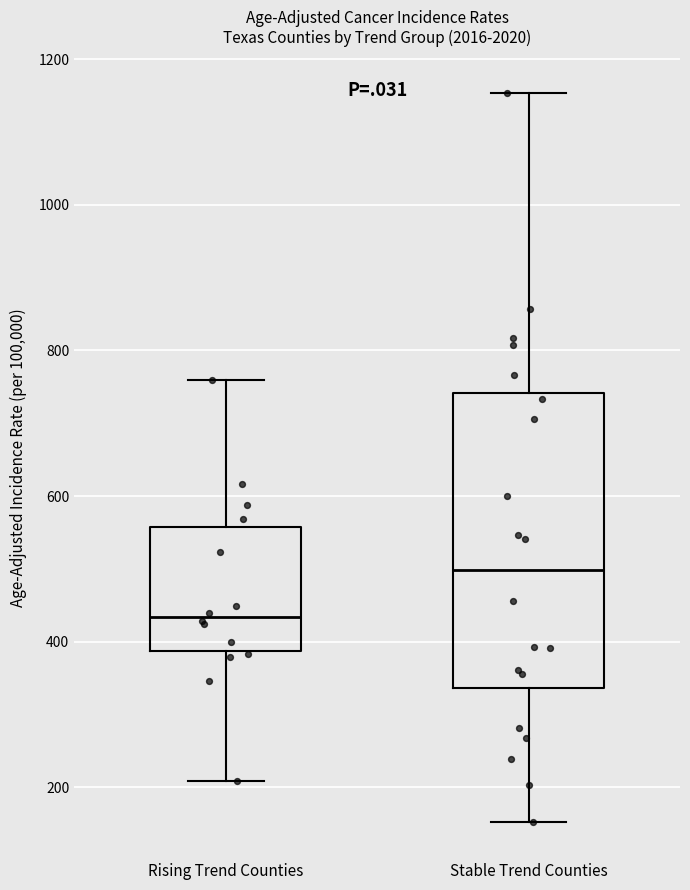

Which box's median line is the highest?

Stable Trend Counties